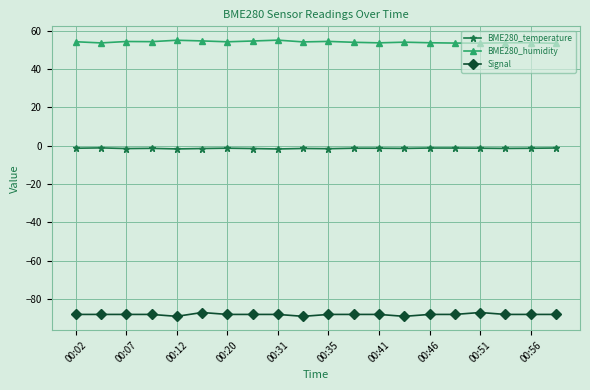

What is the sum of all BME280_humidity values?

1081.0